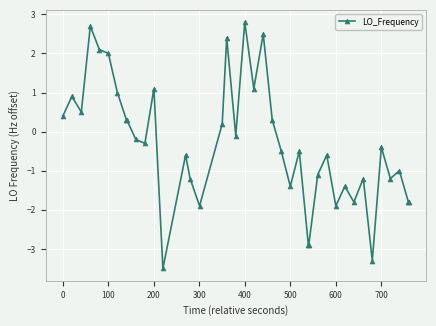

What is the difference between the second highest and second lowest values?

6.0